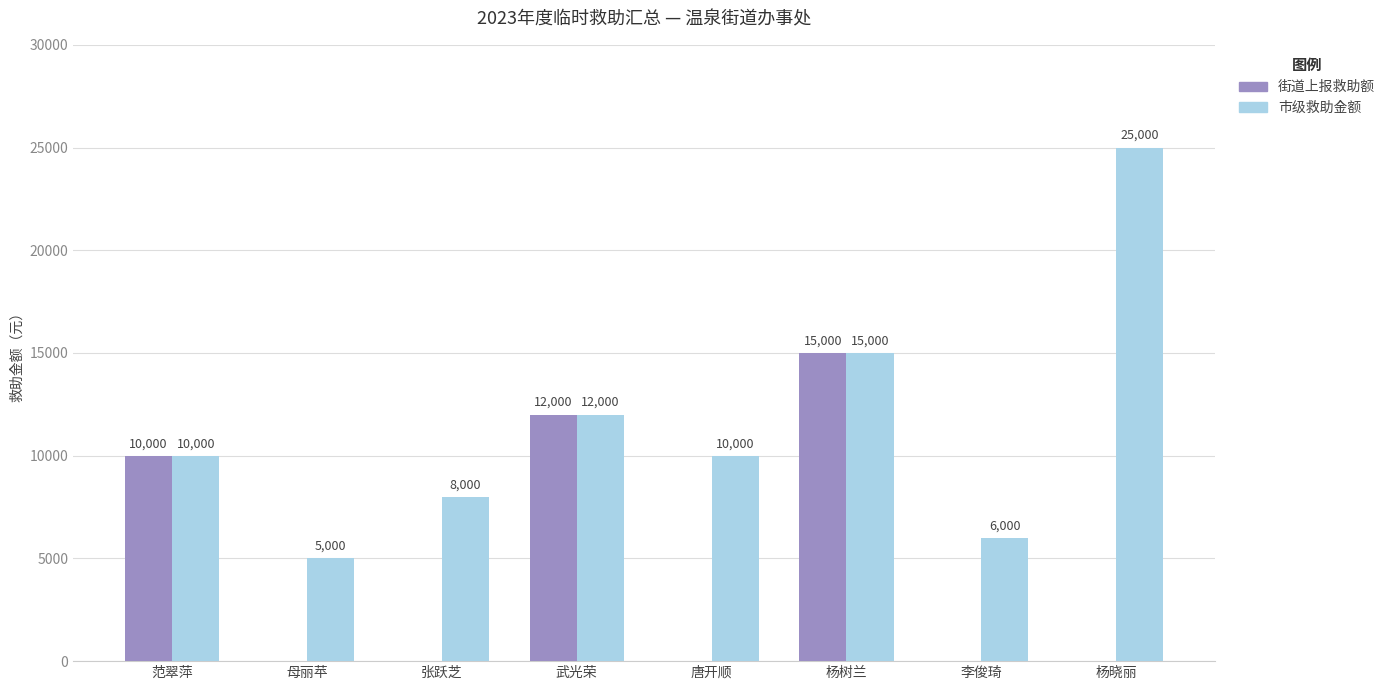

Is the value of 街道上报救助额 at 武光荣 greater than the value of 市级救助金额 at 范翠萍?

Yes